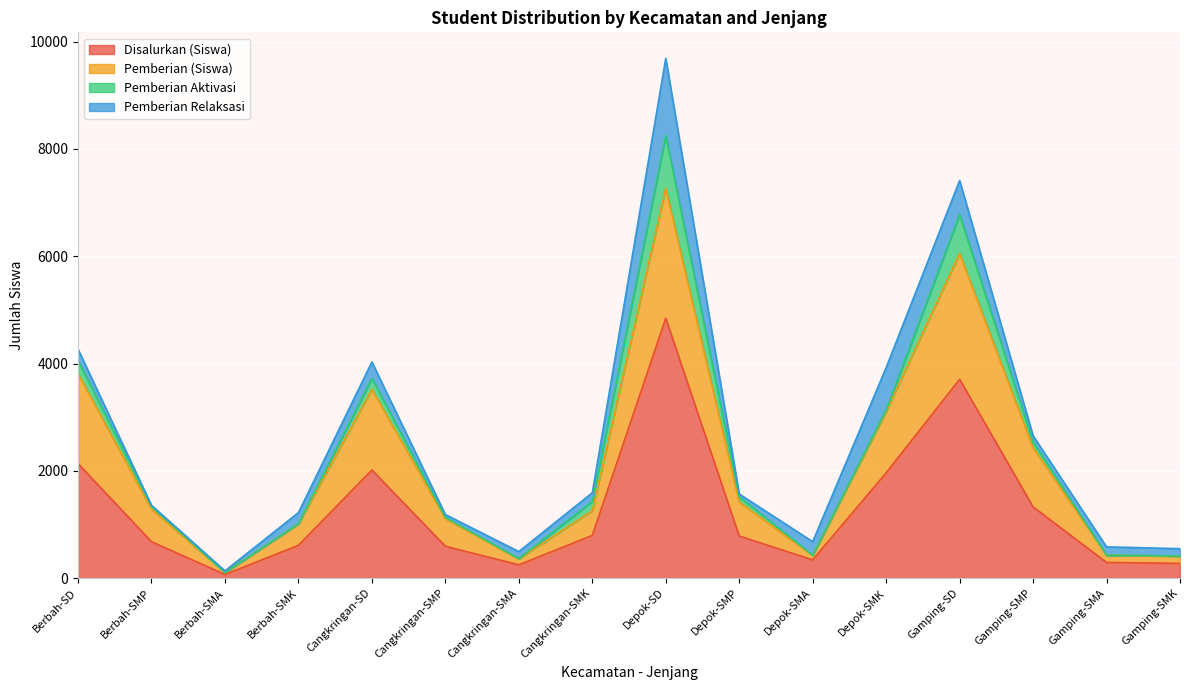

At which category is the sum across all series the highest?

Depok-SD